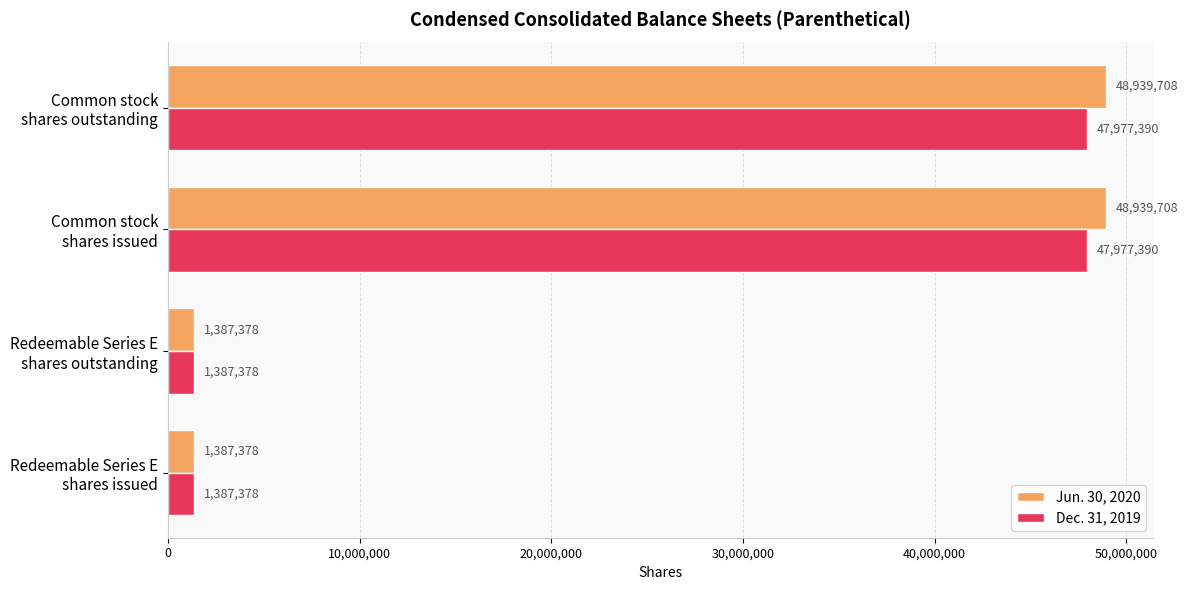

Which series has the largest total across all categories?

Jun. 30, 2020